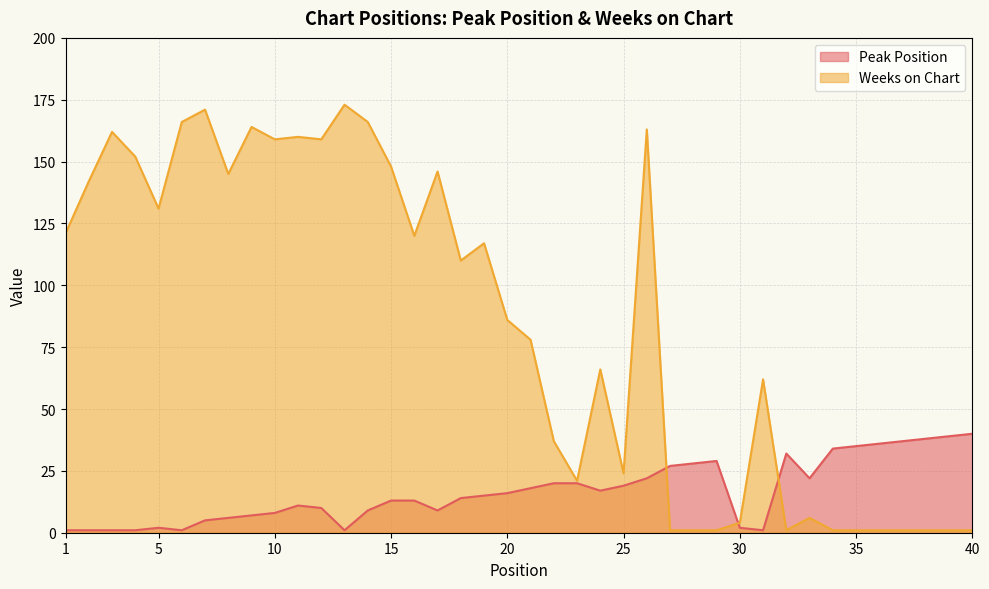

How many lines are shown in the chart?

2